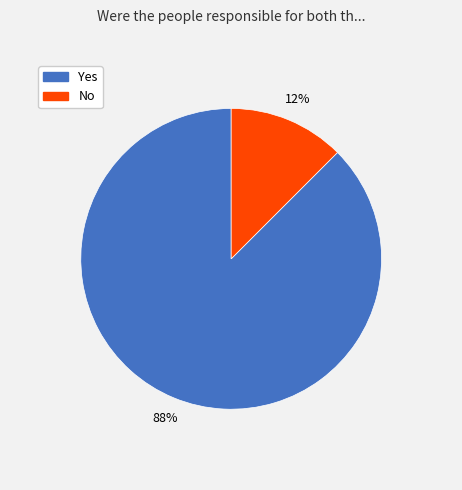

True or false: Yes accounts for 88% of the total.

True